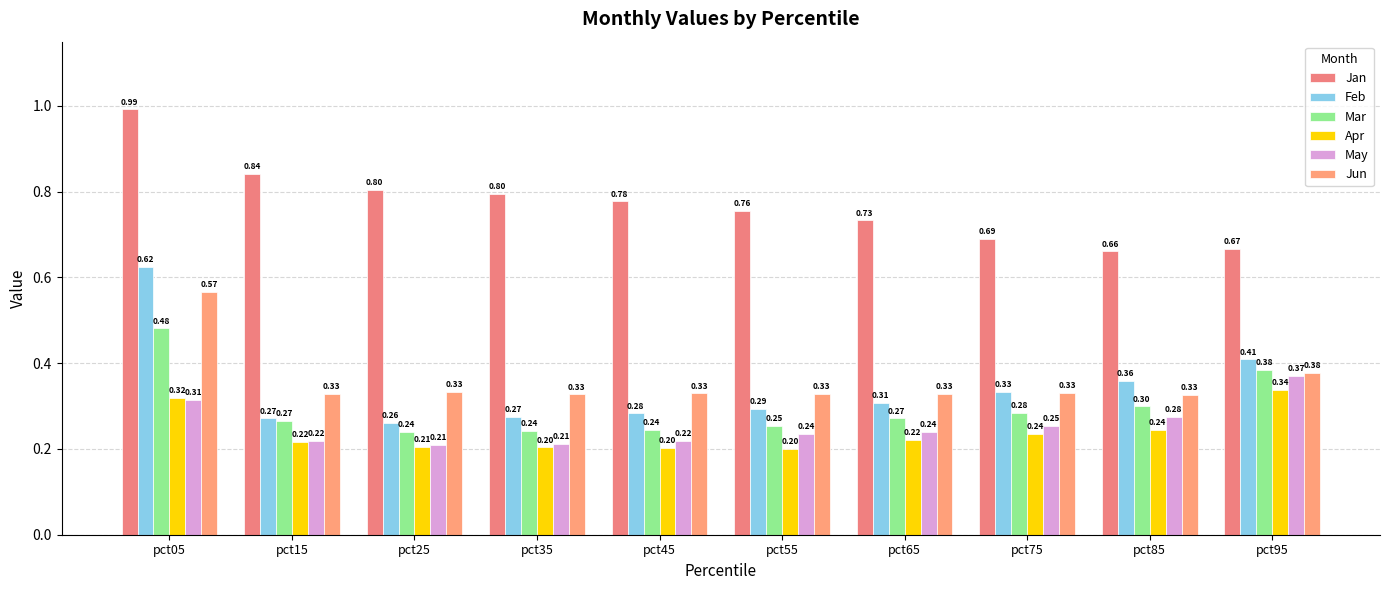

How many groups of bars are there?

10